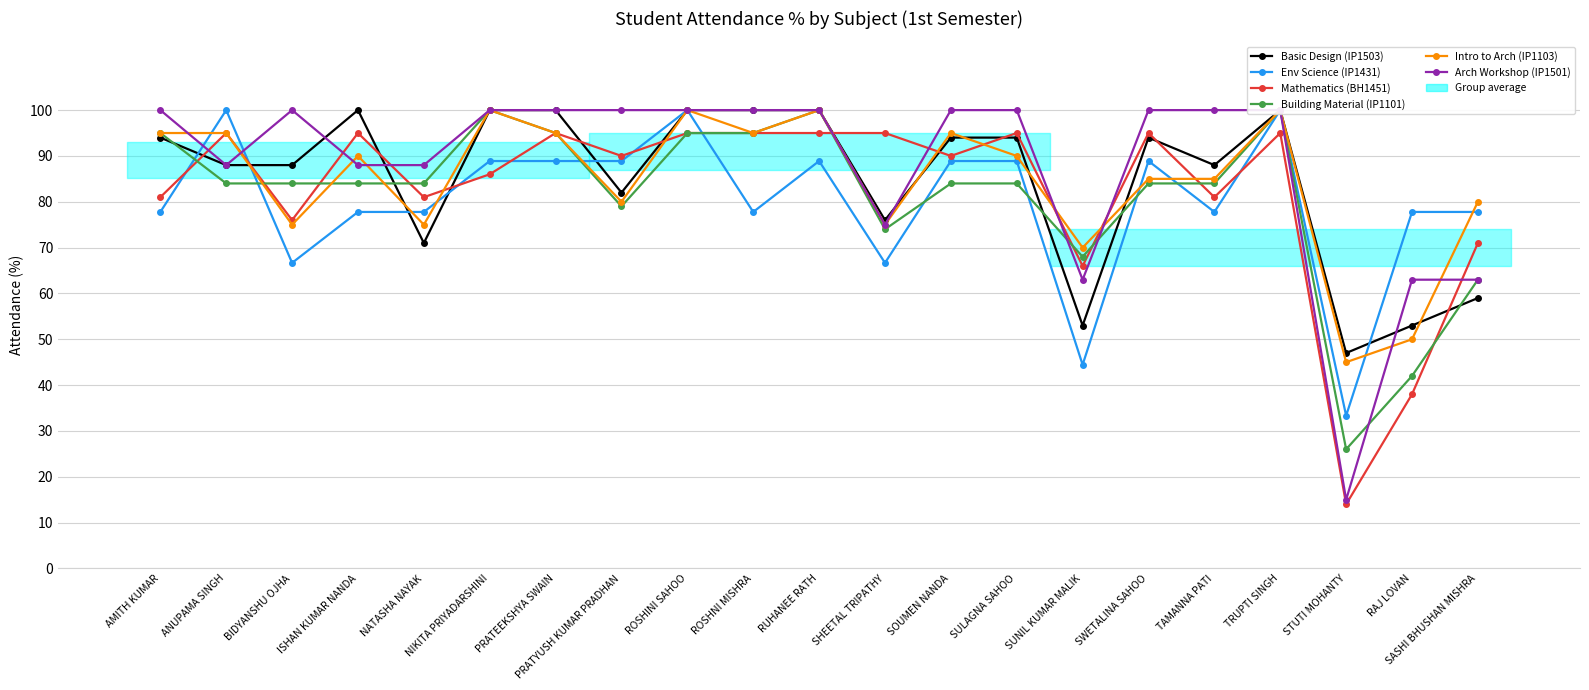

The Mathematics (BH1451) series shows 49.4 at SHEETAL TRIPATHY. True or false?

False